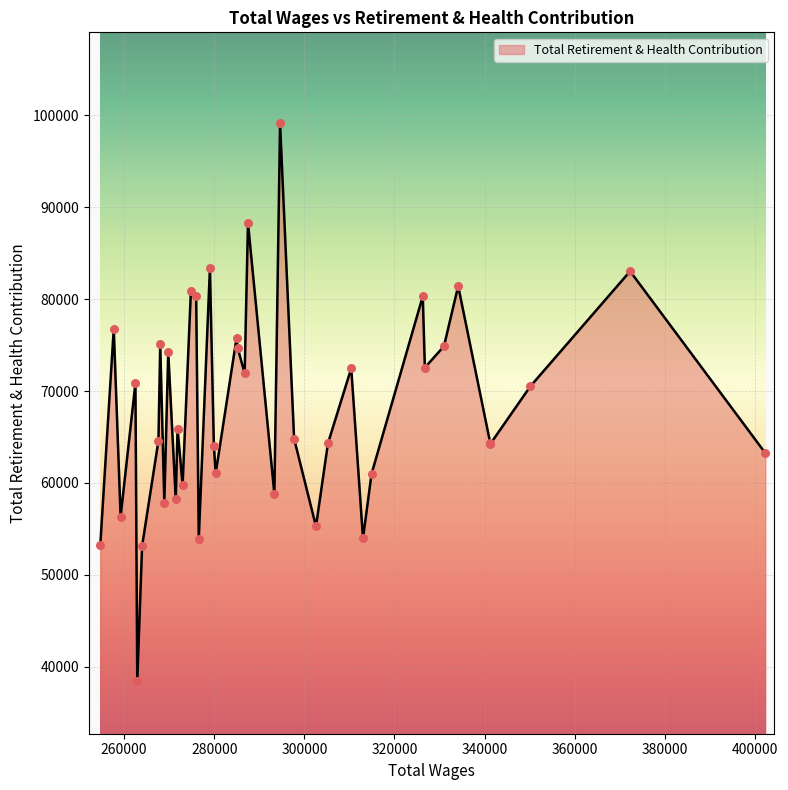

What is the smallest value displayed?

38475